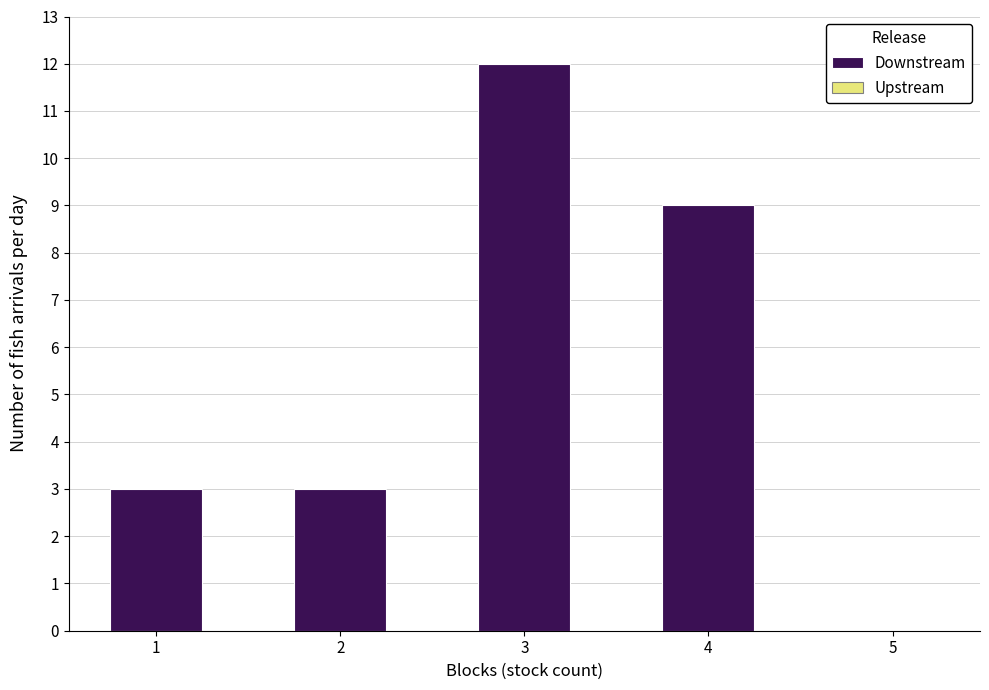

Reading left to right, transcribe all the data shown in this chart.

1=3	2=3	3=12	4=9	5=0